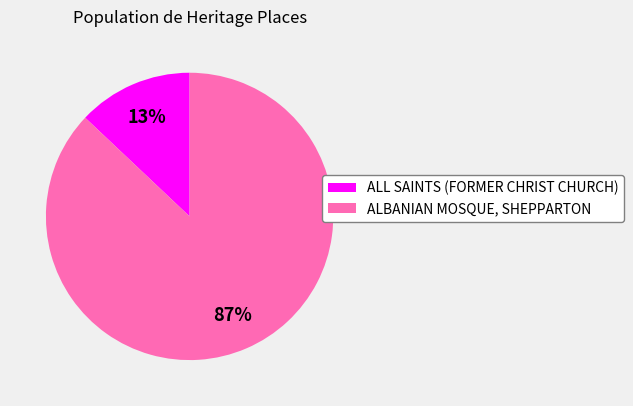

Do ALL SAINTS (FORMER CHRIST CHURCH) and ALBANIAN MOSQUE, SHEPPARTON together represent more than half of the pie?

Yes